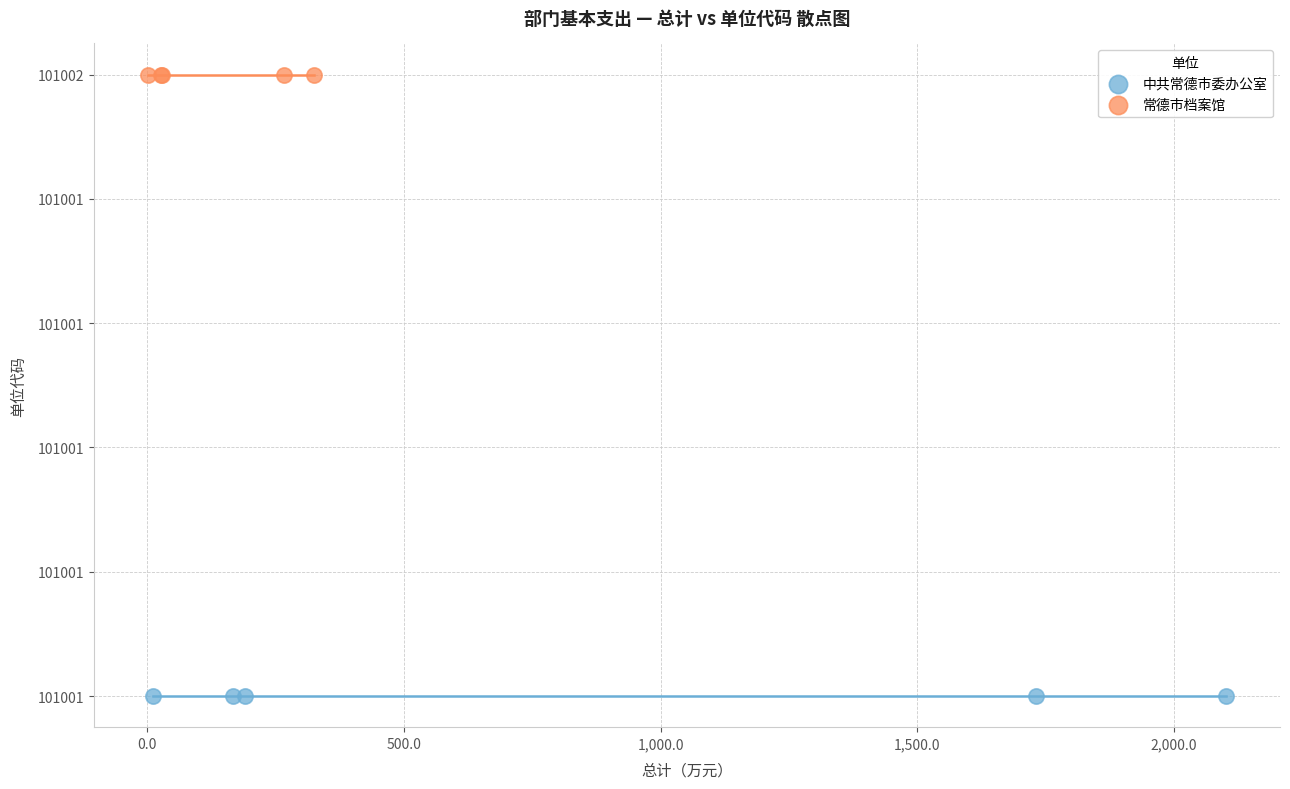

Which series reaches the minimum Y coordinate?

中共常德市委办公室